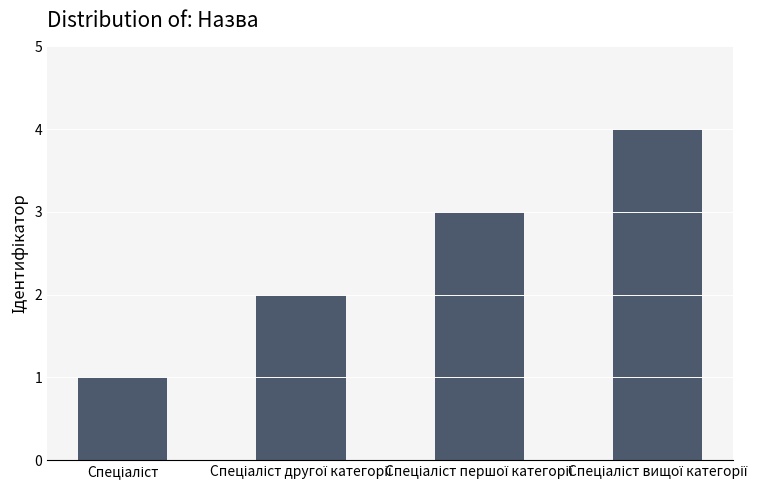

What is the difference between the maximum and minimum values?

3